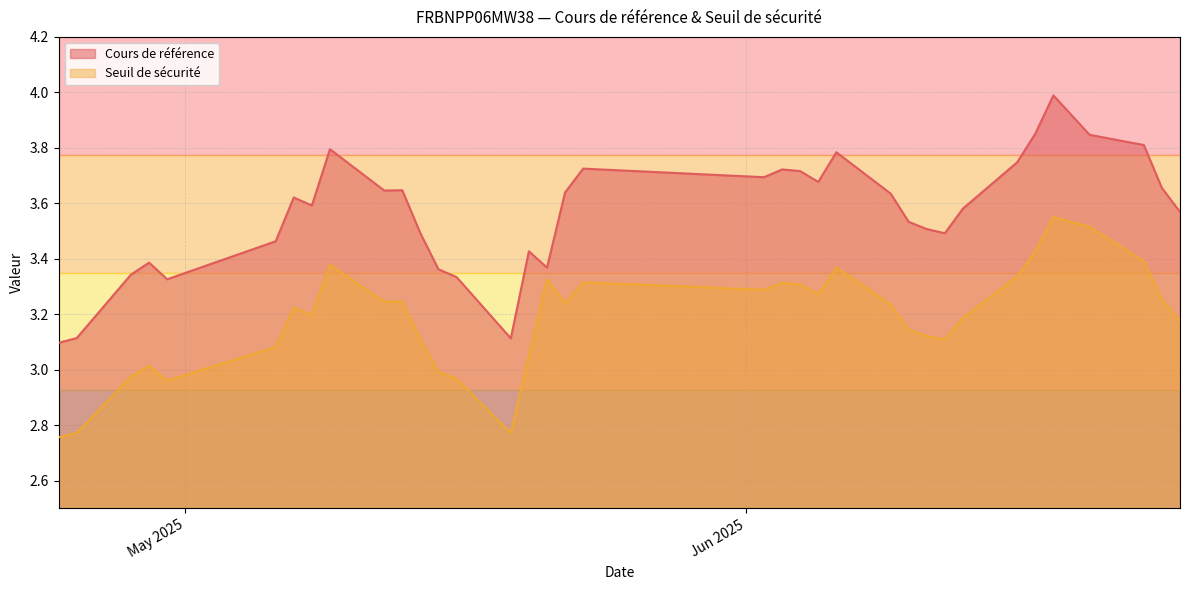

Is it true that Seuil de sécurité equals 1.9 at 2025-06-05?

False